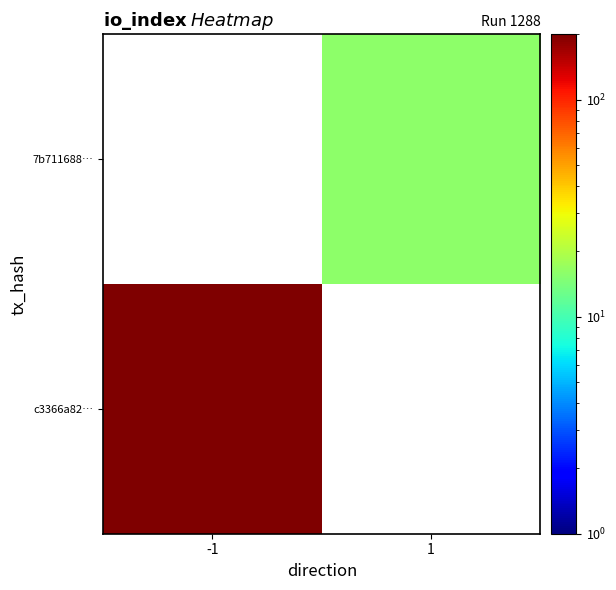

List the series in order of their peak value, lowest first.

c3366a82…, 7b711688…